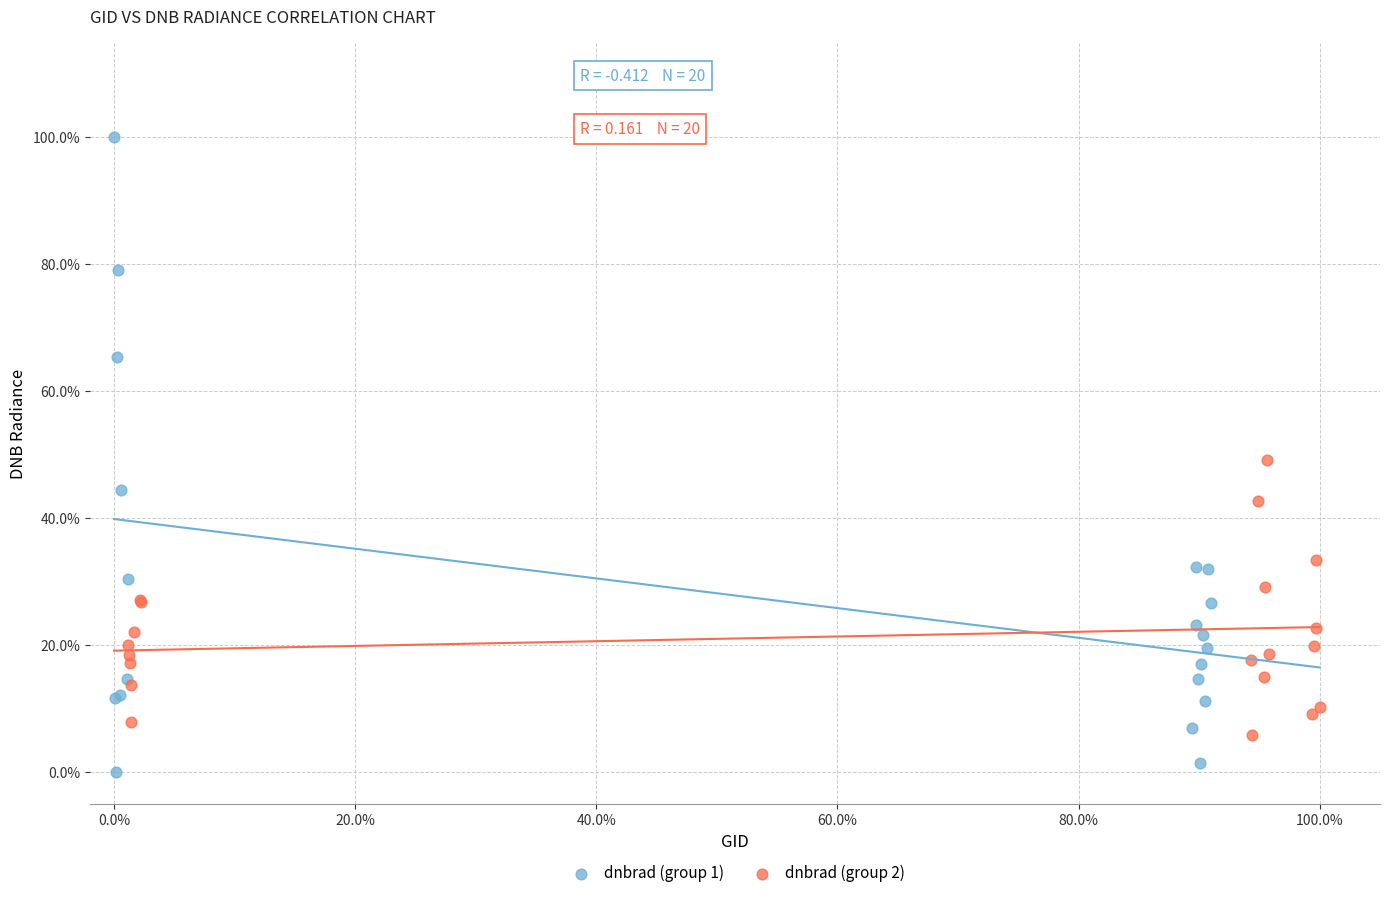

Which series contains the highest Y value?

dnbrad (group 1)